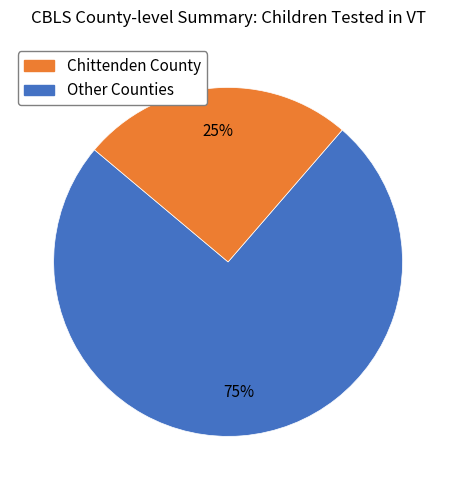

Does any single category account for the majority?

Yes